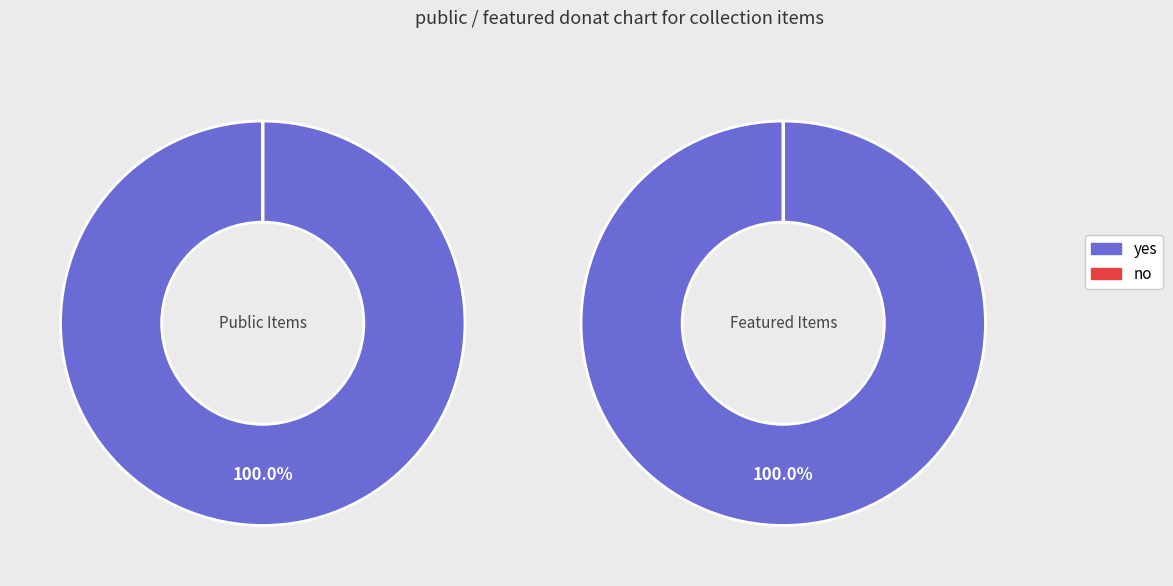

Is 29666 the majority of the pie?

No